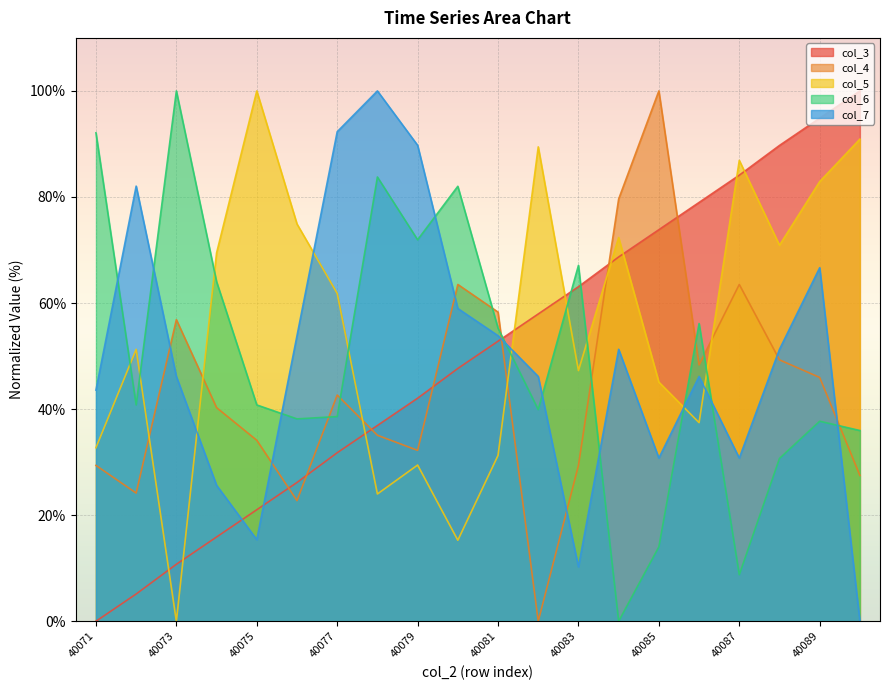

Reading left to right, what are all the values shown in this chart?

col_3: 0.0	5.1	10.7	15.9	21.0	26.2	31.8	36.9	42.1	47.7	52.8	57.9	63.1	68.7	73.8	79.0	84.1	89.7	94.9	100.0
col_4: 29.4	24.2	56.9	40.3	34.1	22.7	42.7	35.1	32.2	63.5	58.3	0.0	29.4	79.6	100.0	48.3	63.5	49.3	46.0	27.5
col_5: 32.7	51.3	0.0	69.5	100.0	74.9	61.8	24.0	29.5	15.3	31.3	89.5	47.3	72.4	45.1	37.5	86.9	70.9	82.9	90.9
col_6: 92.1	40.8	100.0	64.0	40.8	38.2	38.6	83.8	71.9	82.0	55.3	39.9	67.1	0.0	14.0	56.1	8.8	30.7	37.7	36.0
col_7: 43.6	82.1	46.2	25.6	15.4	53.8	92.3	100.0	89.7	59.0	53.8	46.2	10.3	51.3	30.8	46.2	30.8	51.3	66.7	0.0